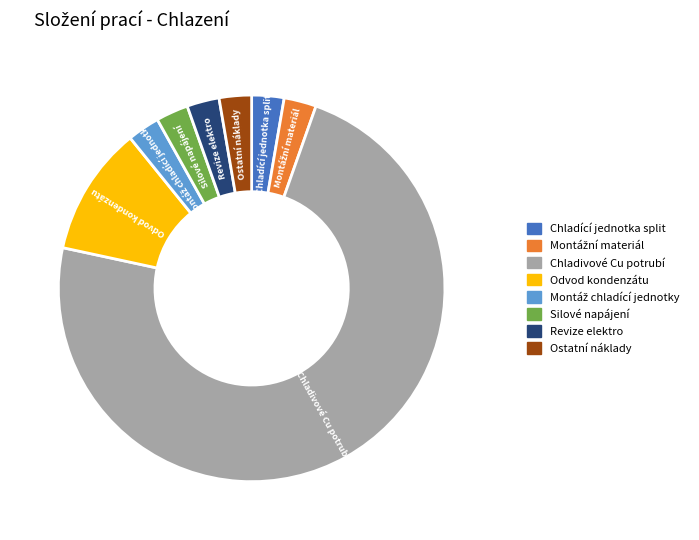

Which slice represents more than half of the pie?

Chladivové Cu potrubí